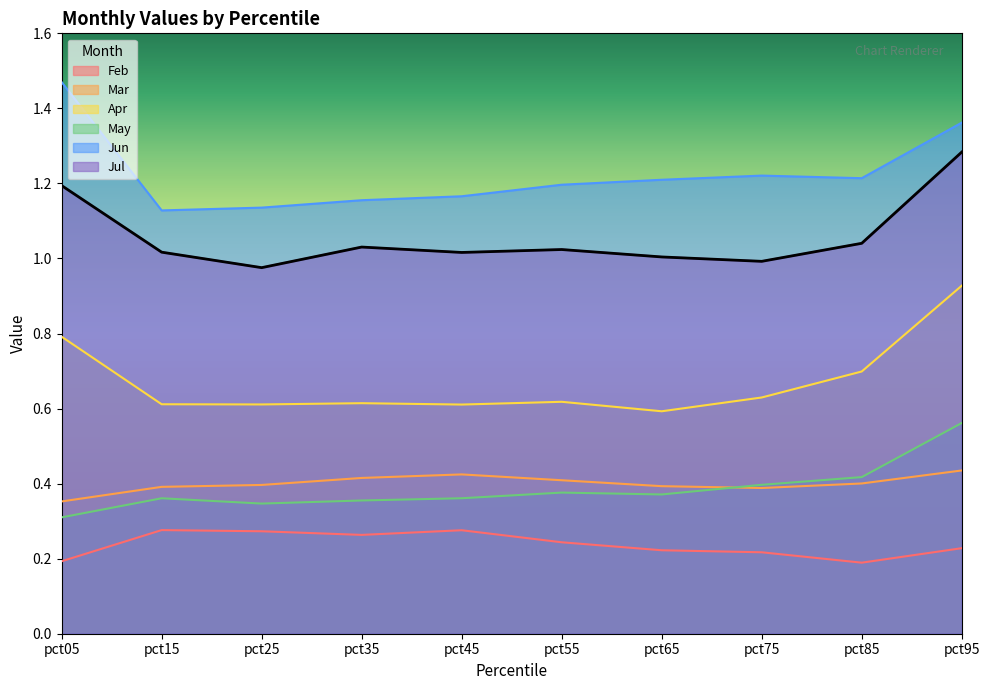

Rank the series at pct15 from highest to lowest value.

Jun, Jul, Apr, Mar, May, Feb